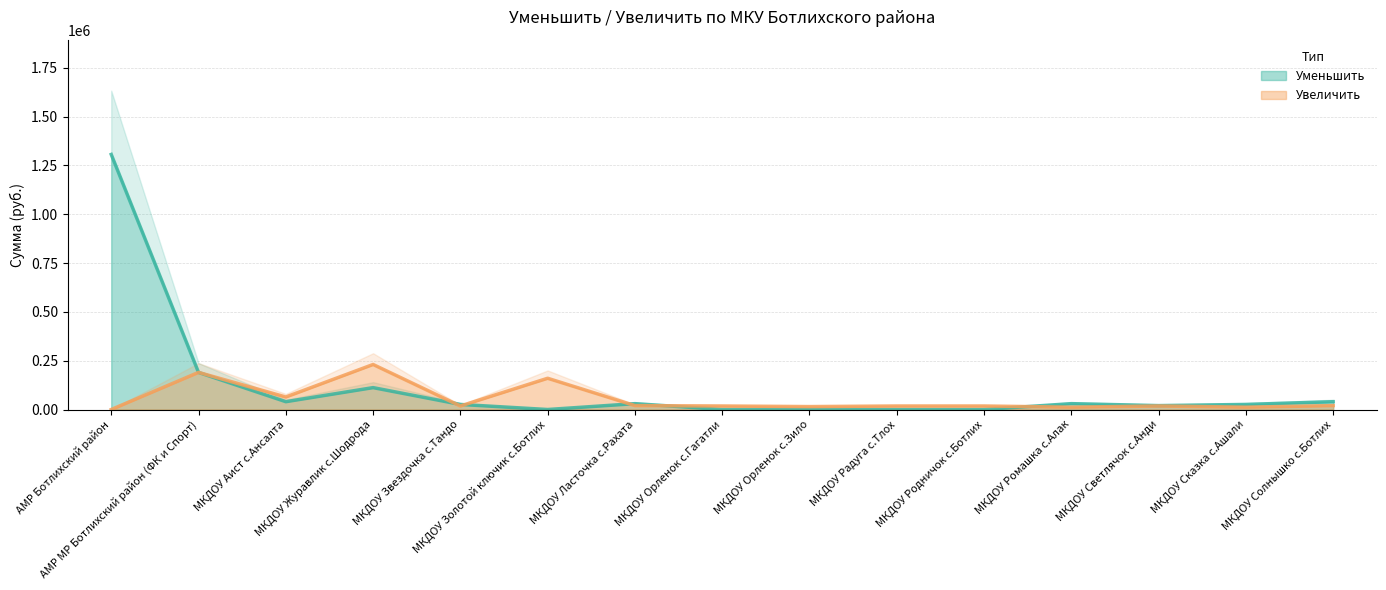

What is the label of the 10th point from the right?

МКДОУ Золотой ключик с.Ботлих